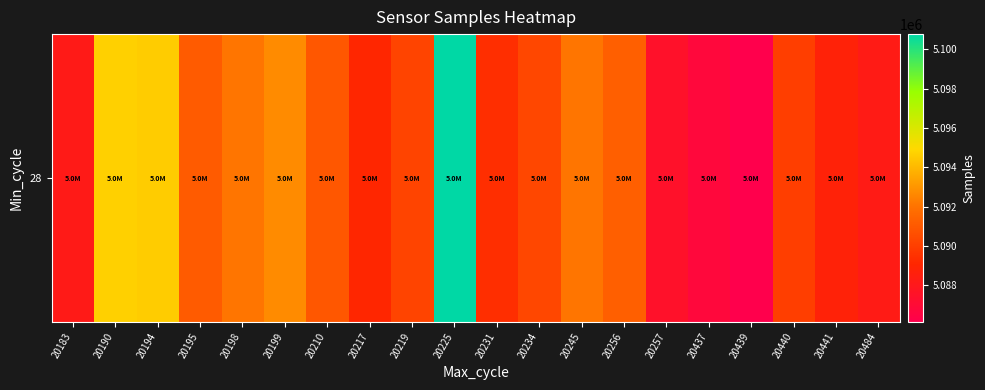

At which label does the data first exceed 5090341?

20190